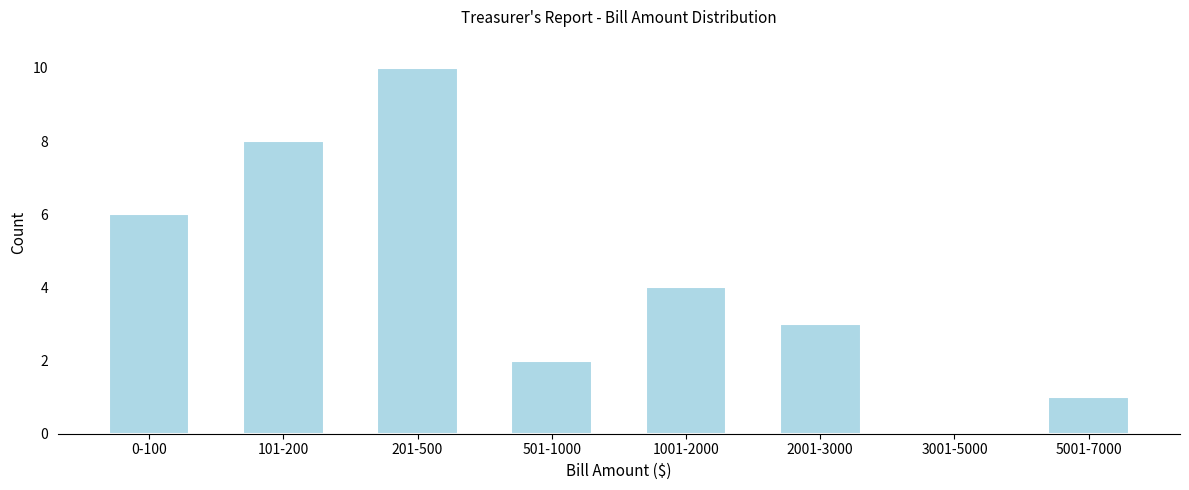

Reading left to right, extract all data points from this chart.

0-100=6	101-200=8	201-500=10	501-1000=2	1001-2000=4	2001-3000=3	3001-5000=0	5001-7000=1